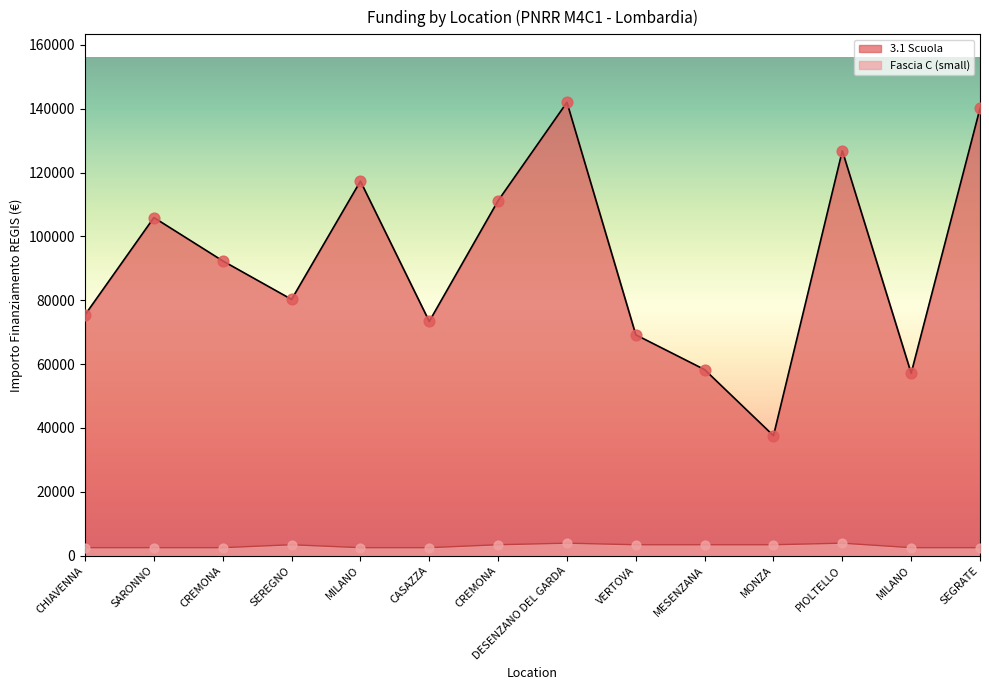

What is the total value across all series at VERTOVA?

72593.1